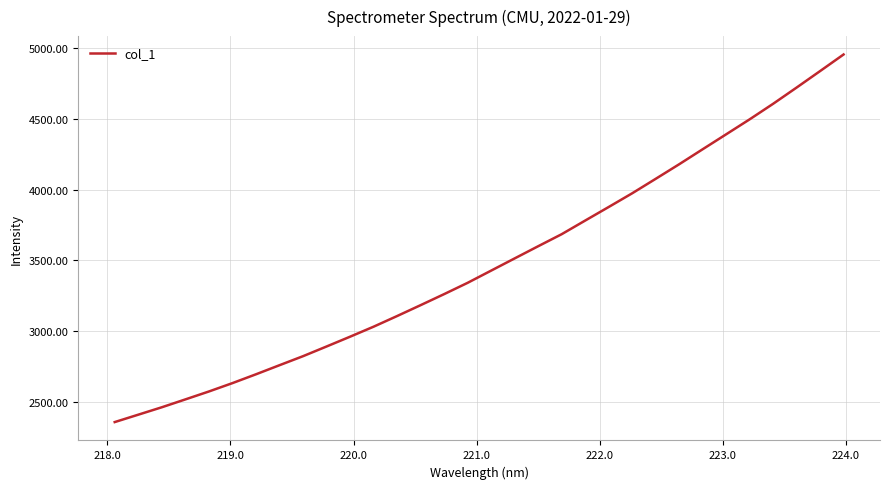

What is the maximum value shown in the chart?

4956.5